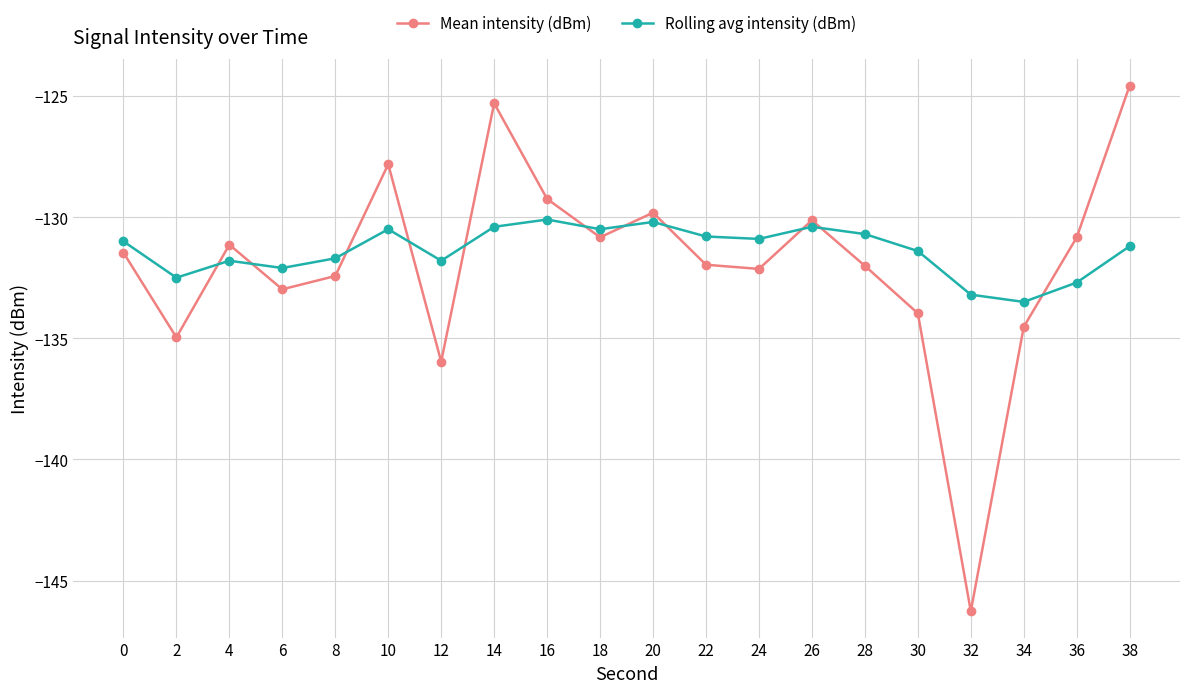

Reading left to right, list all the values displayed in this chart.

Mean intensity (dBm): 0=-131.5	2=-135.0	4=-131.1	6=-133.0	8=-132.4	10=-127.8	12=-136.0	14=-125.3	16=-129.2	18=-130.8	20=-129.8	22=-132.0	24=-132.1	26=-130.1	28=-132.0	30=-134.0	32=-146.3	34=-134.5	36=-130.8	38=-124.6
Rolling avg intensity (dBm): 0=-131.0	2=-132.5	4=-131.8	6=-132.1	8=-131.7	10=-130.5	12=-131.8	14=-130.4	16=-130.1	18=-130.5	20=-130.2	22=-130.8	24=-130.9	26=-130.4	28=-130.7	30=-131.4	32=-133.2	34=-133.5	36=-132.7	38=-131.2